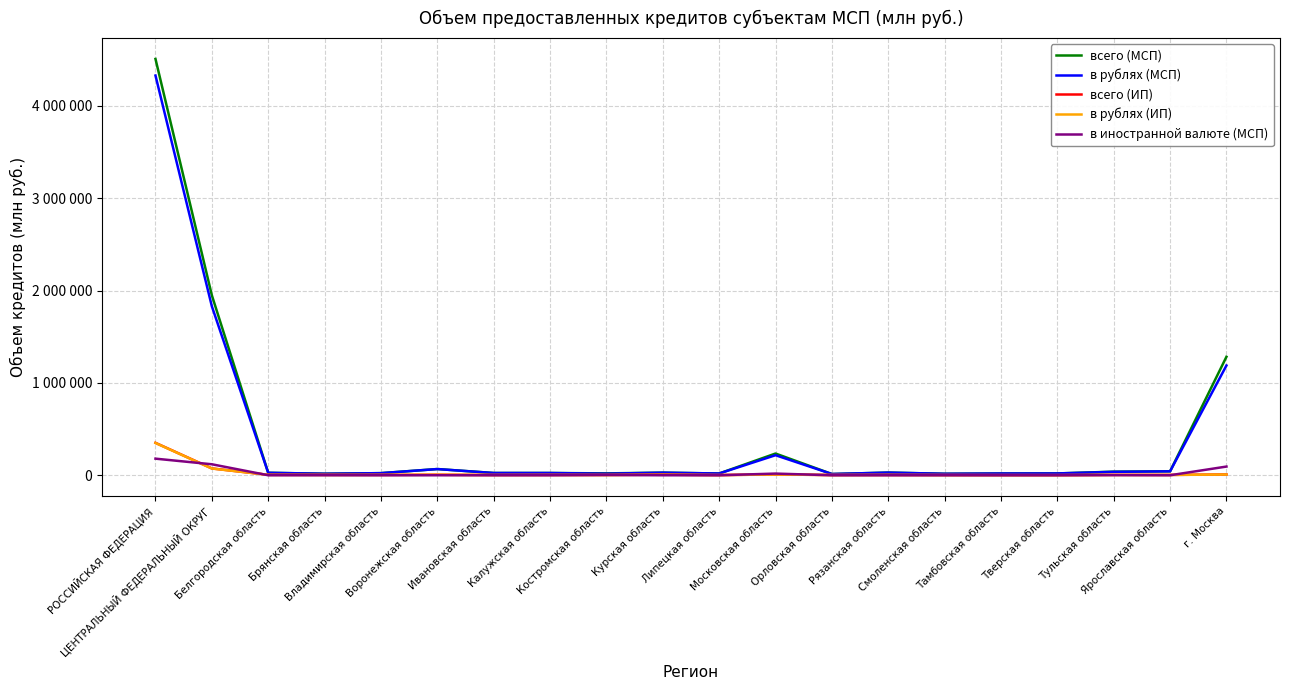

Which series changed the most between Воронежская область and Орловская область?

всего (МСП)